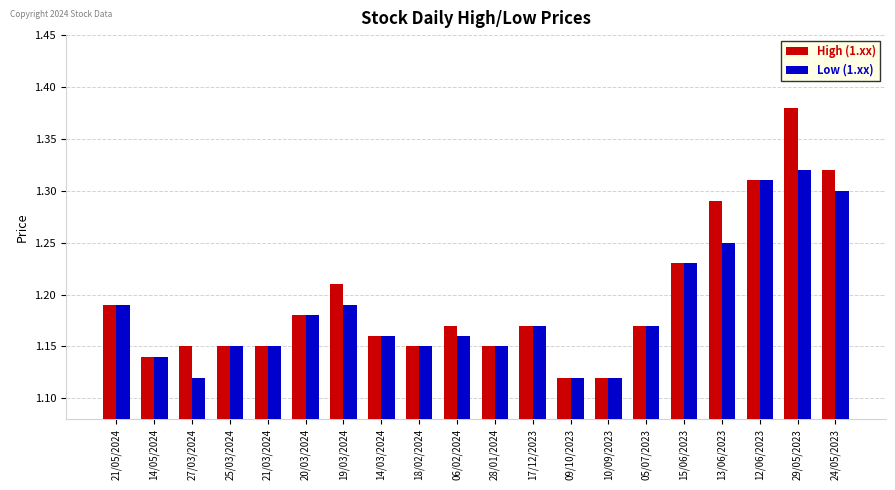

The Low (1.xx) series shows 0.7 at 29/05/2023. True or false?

False